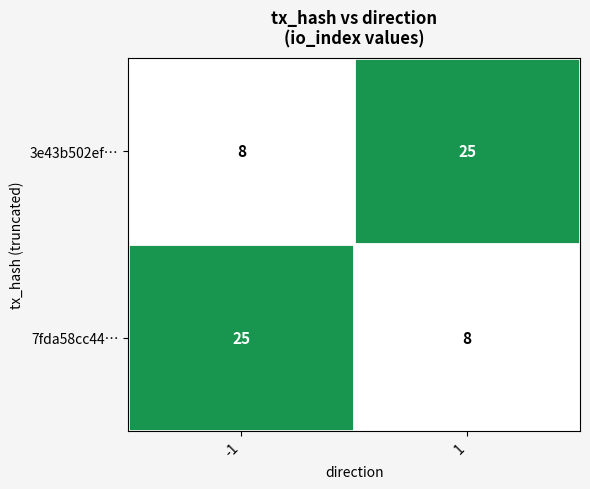

What is the spread (max minus min) of values at -1?

17